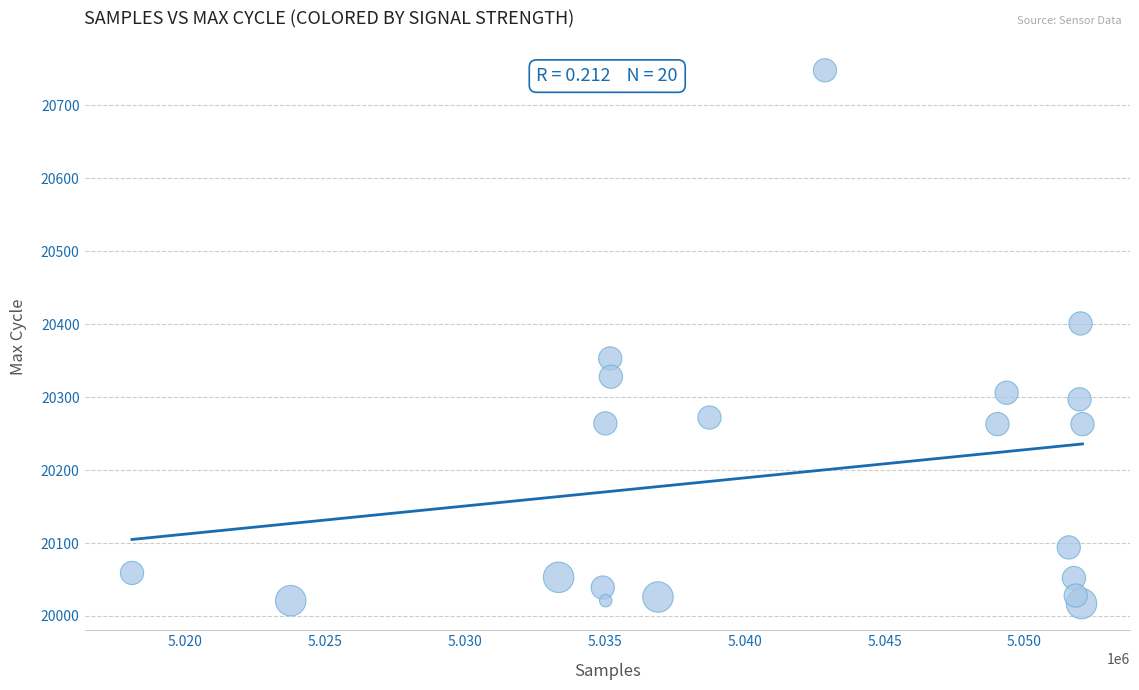

What is the range of X values (max minus min)?

33964